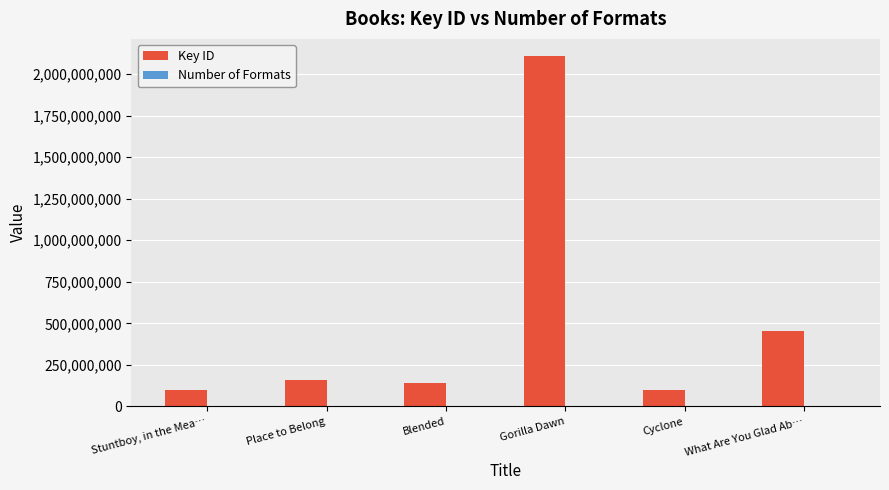

The value of Key ID at Blended is 143940063. True or false?

True